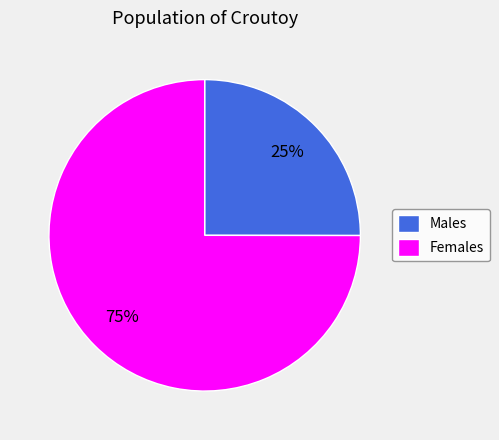

To the nearest percent, what portion does Females represent?

75%